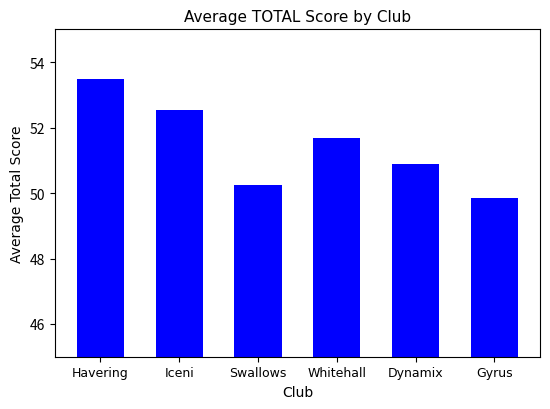

What is the difference between the values at Dynamix and Gyrus?

1.0